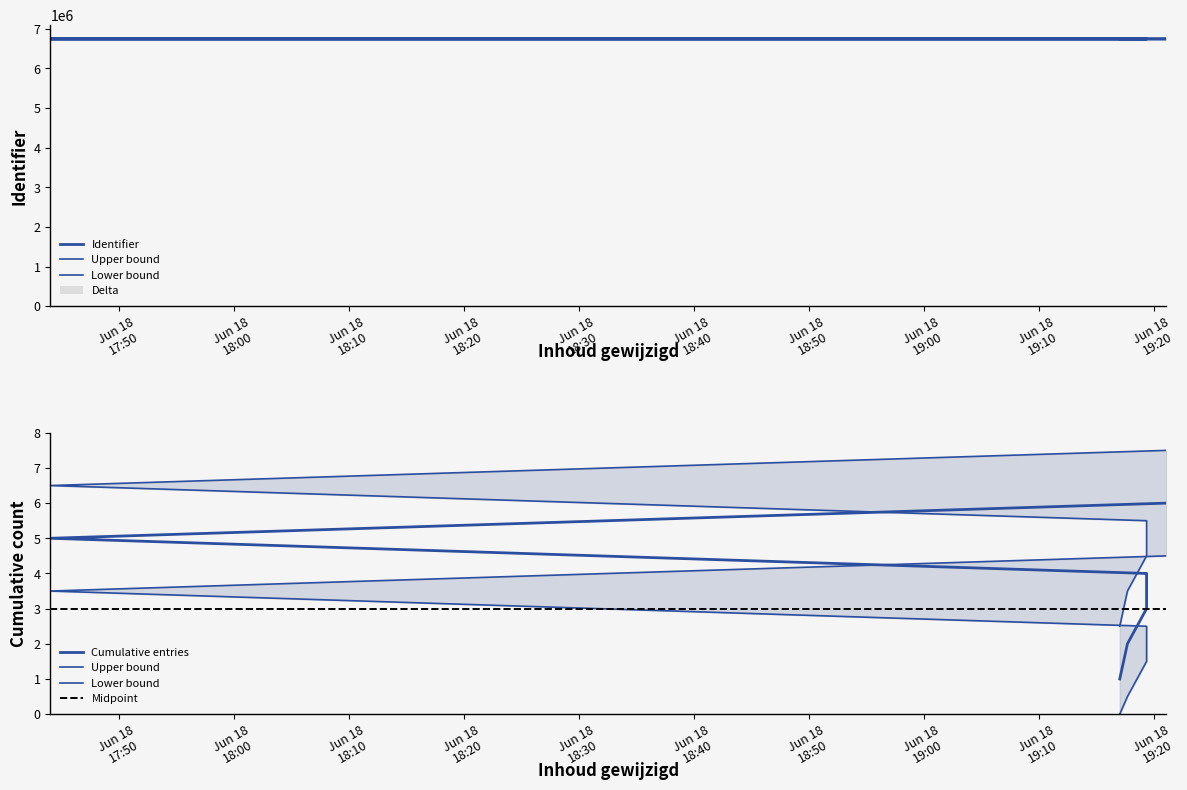

At which label does the data first exceed 6742319?

2021-06-18 17:43:59